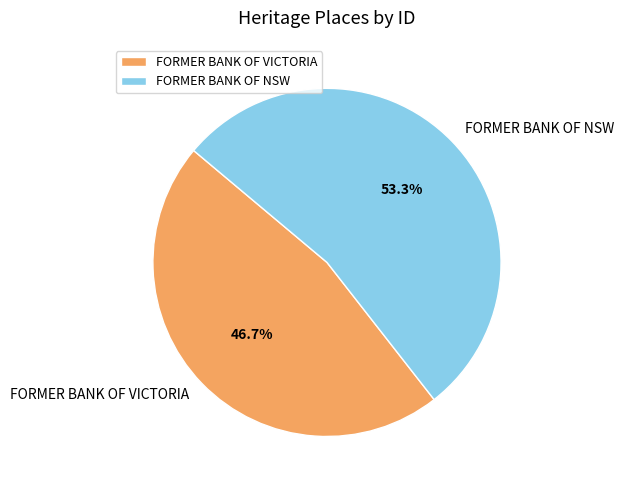

What is the total percentage of FORMER BANK OF NSW and FORMER BANK OF VICTORIA?

100.0%